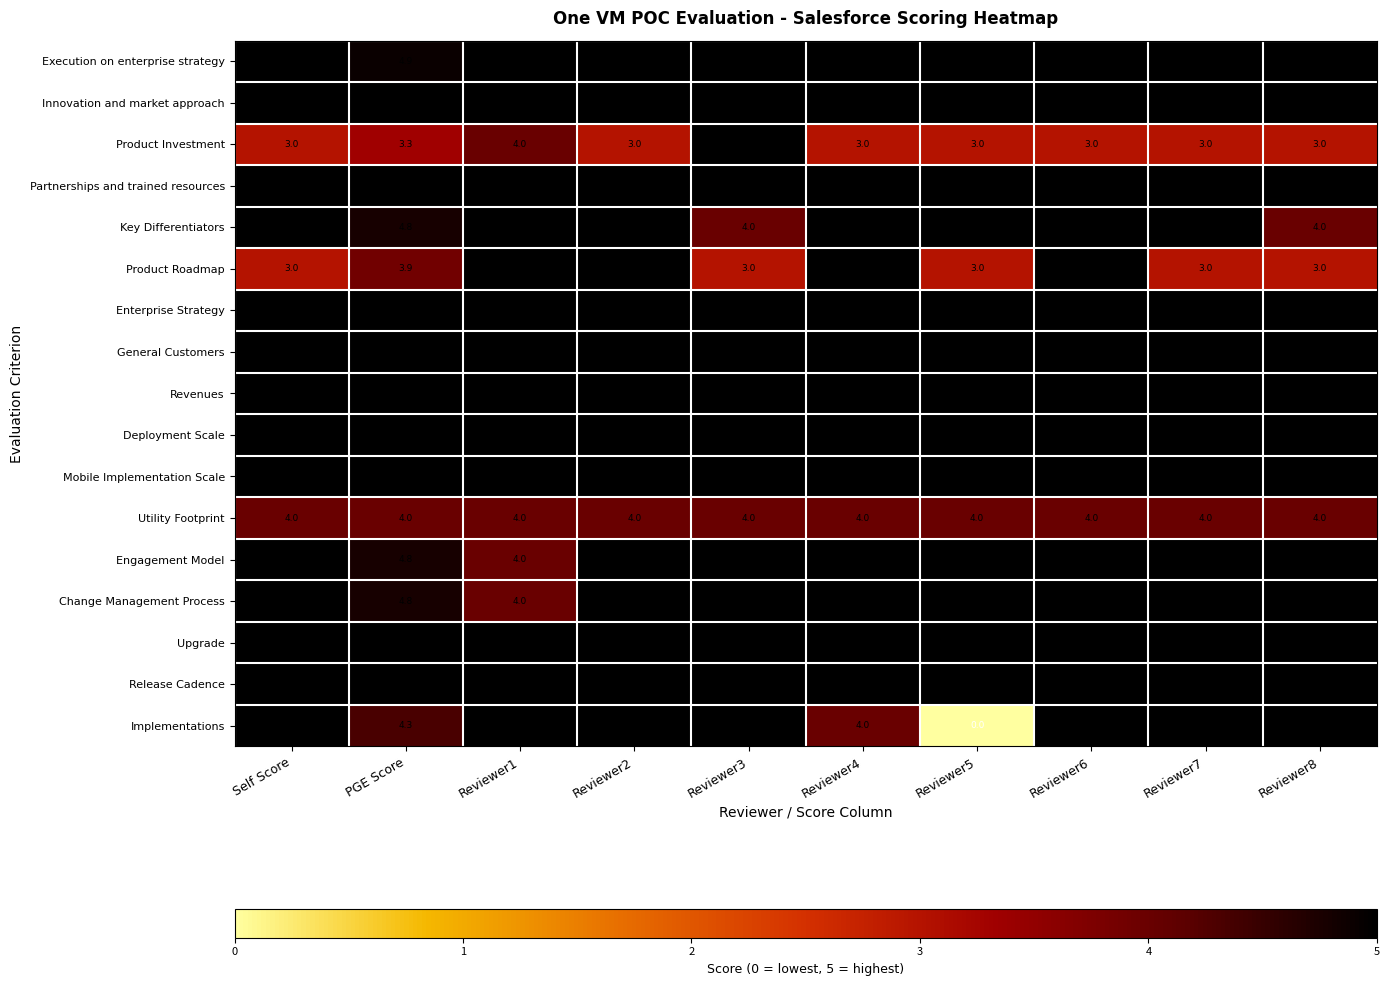

What is the minimum value for Key Differentiators?

4.0